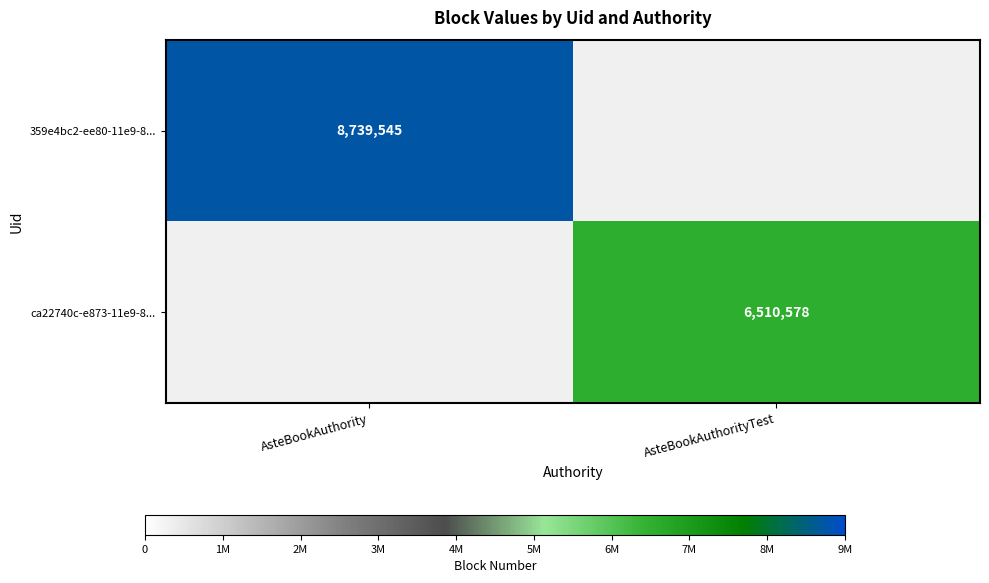

True or false: ca22740c-e873-11e9-8... has a value of 1948045 at AsteBookAuthorityTest.

False